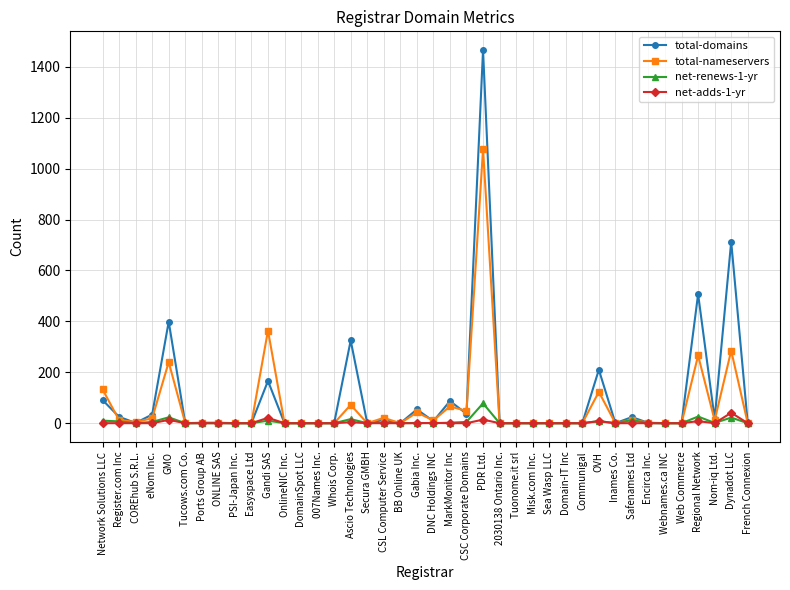

At which category is the sum across all series the highest?

PDR Ltd.